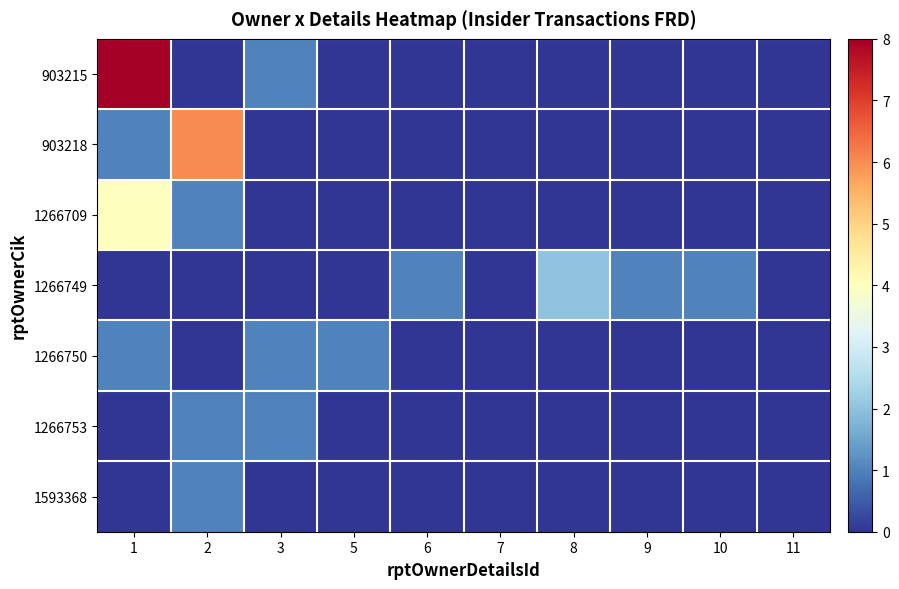

Reading right to left, extract all data points from this chart.

903215: 11=0	10=0	9=0	8=0	7=0	6=0	5=0	3=1	2=0	1=8
903218: 11=0	10=0	9=0	8=0	7=0	6=0	5=0	3=0	2=6	1=1
1266709: 11=0	10=0	9=0	8=0	7=0	6=0	5=0	3=0	2=1	1=4
1266749: 11=0	10=1	9=1	8=2	7=0	6=1	5=0	3=0	2=0	1=0
1266750: 11=0	10=0	9=0	8=0	7=0	6=0	5=1	3=1	2=0	1=1
1266753: 11=0	10=0	9=0	8=0	7=0	6=0	5=0	3=1	2=1	1=0
1593368: 11=0	10=0	9=0	8=0	7=0	6=0	5=0	3=0	2=1	1=0